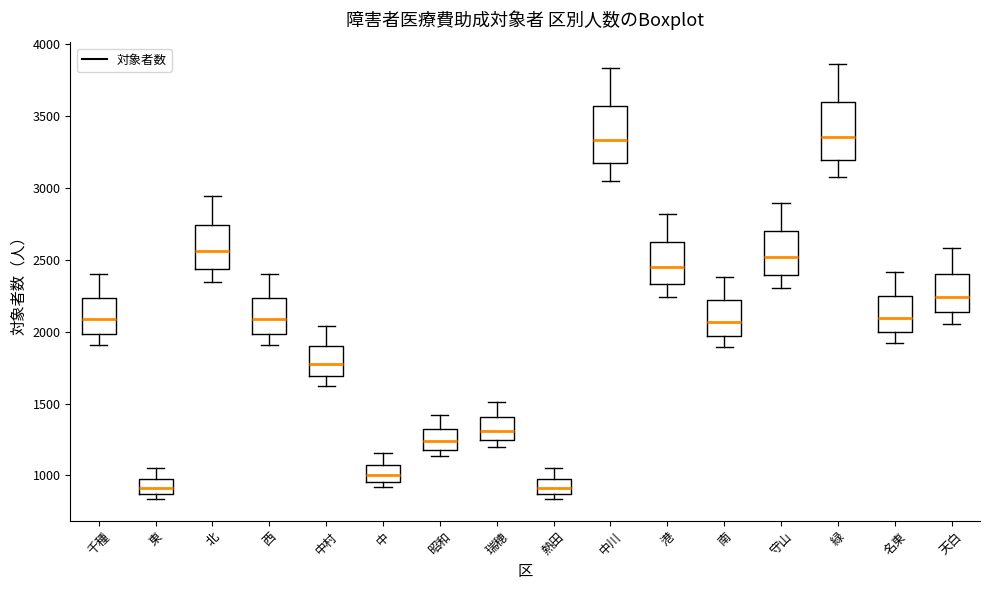

Reading left to right, read every box against the y-axis: the position of its median line, the range the box covers, and the ends of its whiskers. The values are not printed on the chart, so give them approximately, as read against the axis.

千種: median 2100, box 2000 to 2250, whiskers 1900 to 2400
東: median 900, box 850 to 1000, whiskers 850 (just below the box's lower edge) to 1050
北: median 2550, box 2450 to 2750, whiskers 2350 to 2950
西: median 2100, box 2000 to 2250, whiskers 1900 to 2400
中村: median 1750, box 1700 to 1900, whiskers 1600 to 2050
中: median 1000, box 950 to 1100, whiskers 900 to 1150
昭和: median 1250, box 1200 to 1300, whiskers 1150 to 1400
瑞穂: median 1300, box 1250 to 1400, whiskers 1200 to 1500
熱田: median 900, box 850 to 1000, whiskers 850 (just below the box's lower edge) to 1050
中川: median 3350, box 3150 to 3550, whiskers 3050 to 3850
港: median 2450, box 2350 to 2600, whiskers 2250 to 2800
南: median 2050, box 1950 to 2200, whiskers 1900 to 2400
守山: median 2500, box 2400 to 2700, whiskers 2300 to 2900
緑: median 3350, box 3200 to 3600, whiskers 3050 to 3850
名東: median 2100, box 2000 to 2250, whiskers 1900 to 2400
天白: median 2250, box 2150 to 2400, whiskers 2050 to 2600